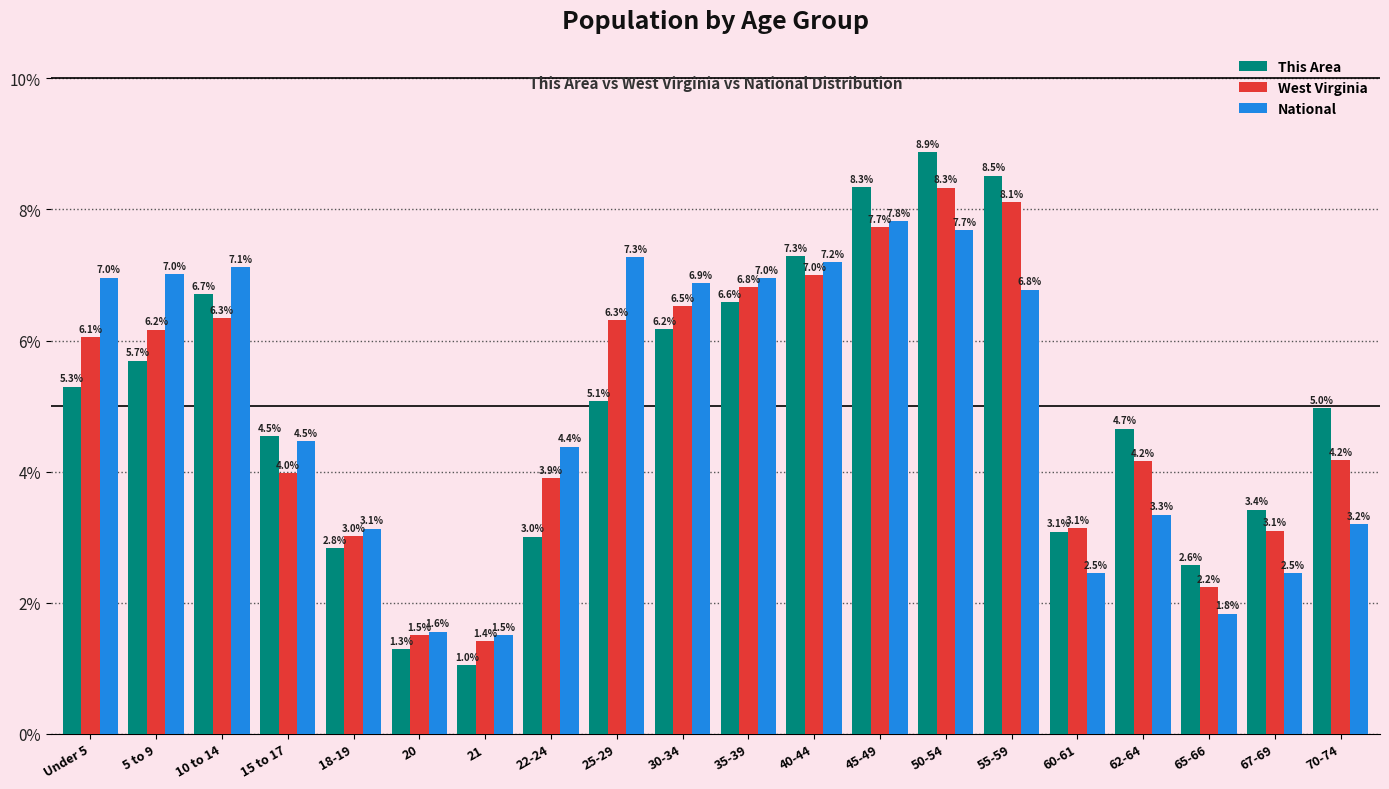

Reading left to right, transcribe all the data shown in this chart.

This Area: Under 5=5.3	5 to 9=5.7	10 to 14=6.7	15 to 17=4.5	18-19=2.8	20=1.3	21=1.0	22-24=3.0	25-29=5.1	30-34=6.2	35-39=6.6	40-44=7.3	45-49=8.3	50-54=8.9	55-59=8.5	60-61=3.1	62-64=4.7	65-66=2.6	67-69=3.4	70-74=5.0
West Virginia: Under 5=6.1	5 to 9=6.2	10 to 14=6.3	15 to 17=4.0	18-19=3.0	20=1.5	21=1.4	22-24=3.9	25-29=6.3	30-34=6.5	35-39=6.8	40-44=7.0	45-49=7.7	50-54=8.3	55-59=8.1	60-61=3.1	62-64=4.2	65-66=2.2	67-69=3.1	70-74=4.2
National: Under 5=7.0	5 to 9=7.0	10 to 14=7.1	15 to 17=4.5	18-19=3.1	20=1.6	21=1.5	22-24=4.4	25-29=7.3	30-34=6.9	35-39=7.0	40-44=7.2	45-49=7.8	50-54=7.7	55-59=6.8	60-61=2.5	62-64=3.3	65-66=1.8	67-69=2.5	70-74=3.2